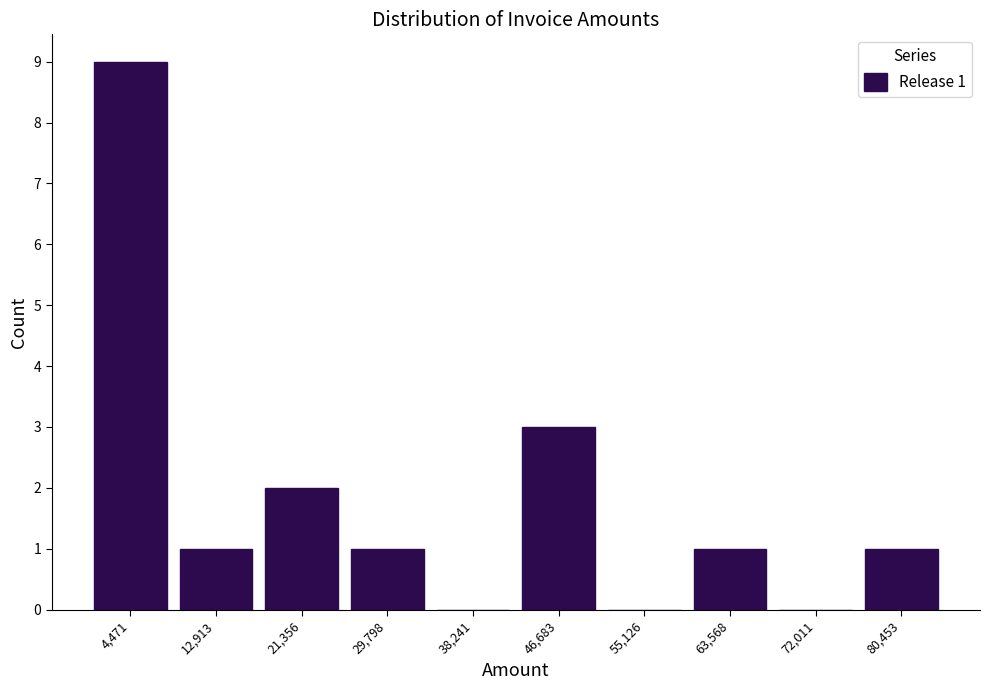

Which range on the x-axis has the tallest bar?

0 to 9000